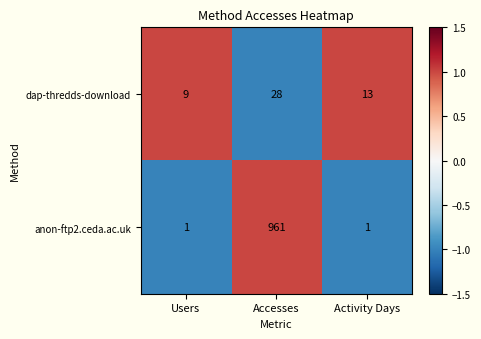

At Activity Days, list the series in order from smallest to largest.

anon-ftp2.ceda.ac.uk, dap-thredds-download